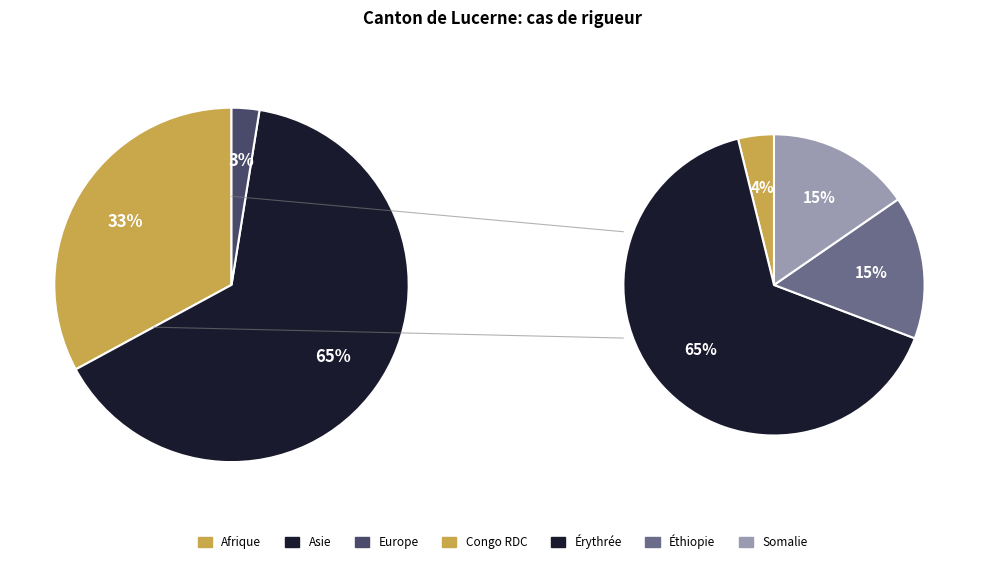

To the nearest percent, what is the average slice percentage?

33%